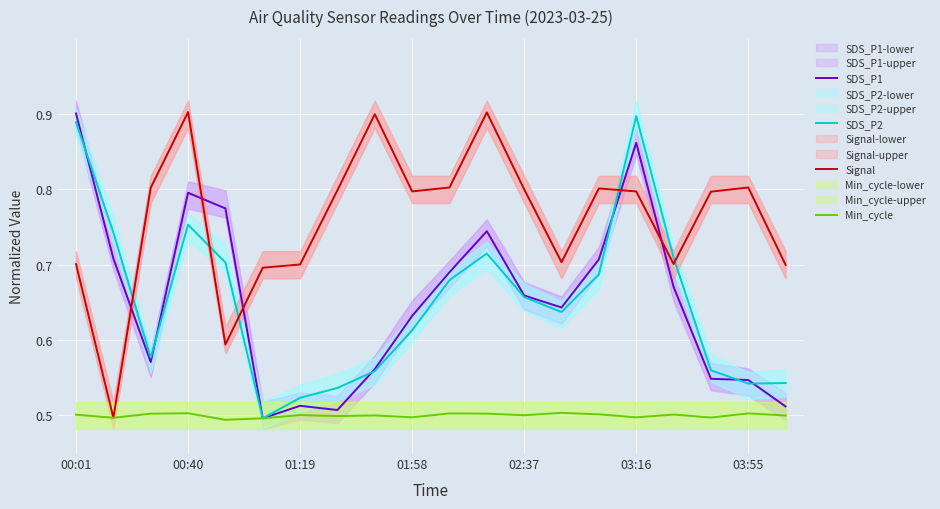

True or false: Signal has a value of 0.9 at 00:40.

True